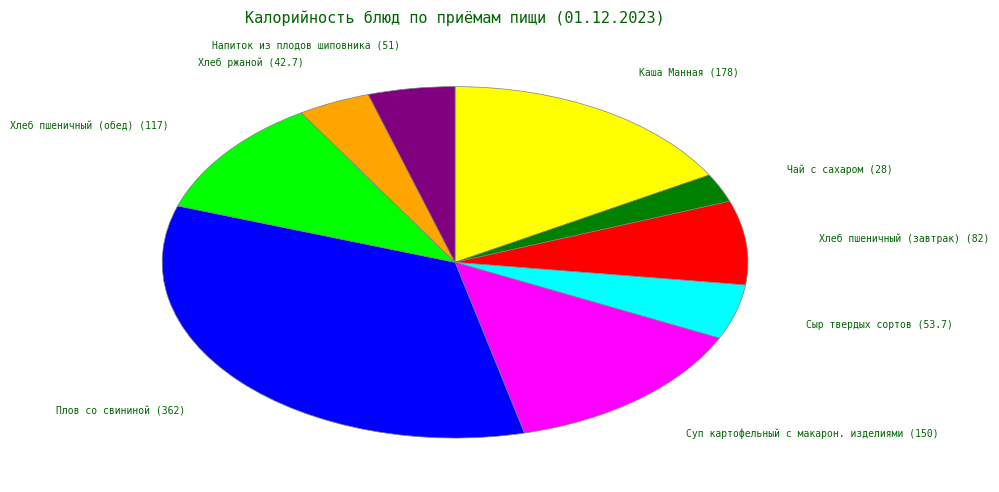

Does any single category account for the majority?

No